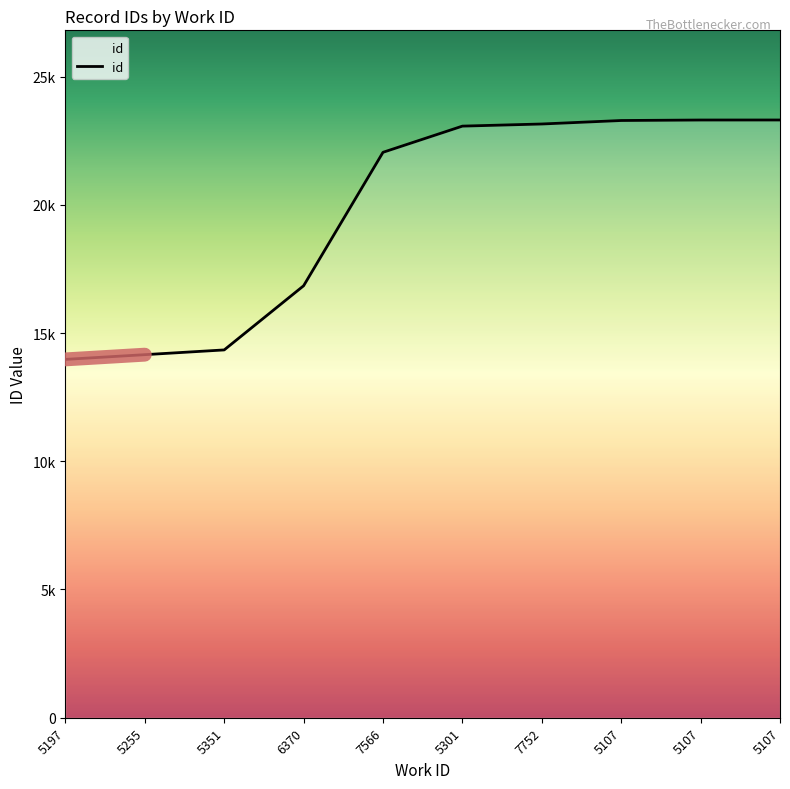

Is this an area chart (filled region under the line)?

Yes